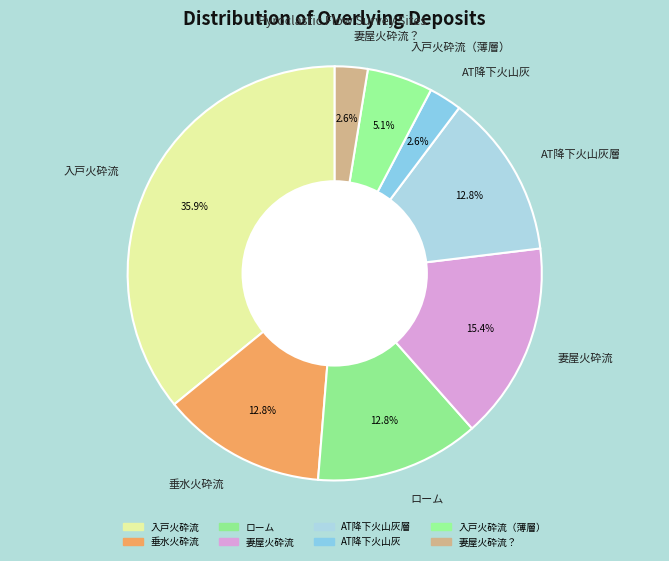

What percentage is the 垂水火砕流 slice, to the nearest percent?

13%